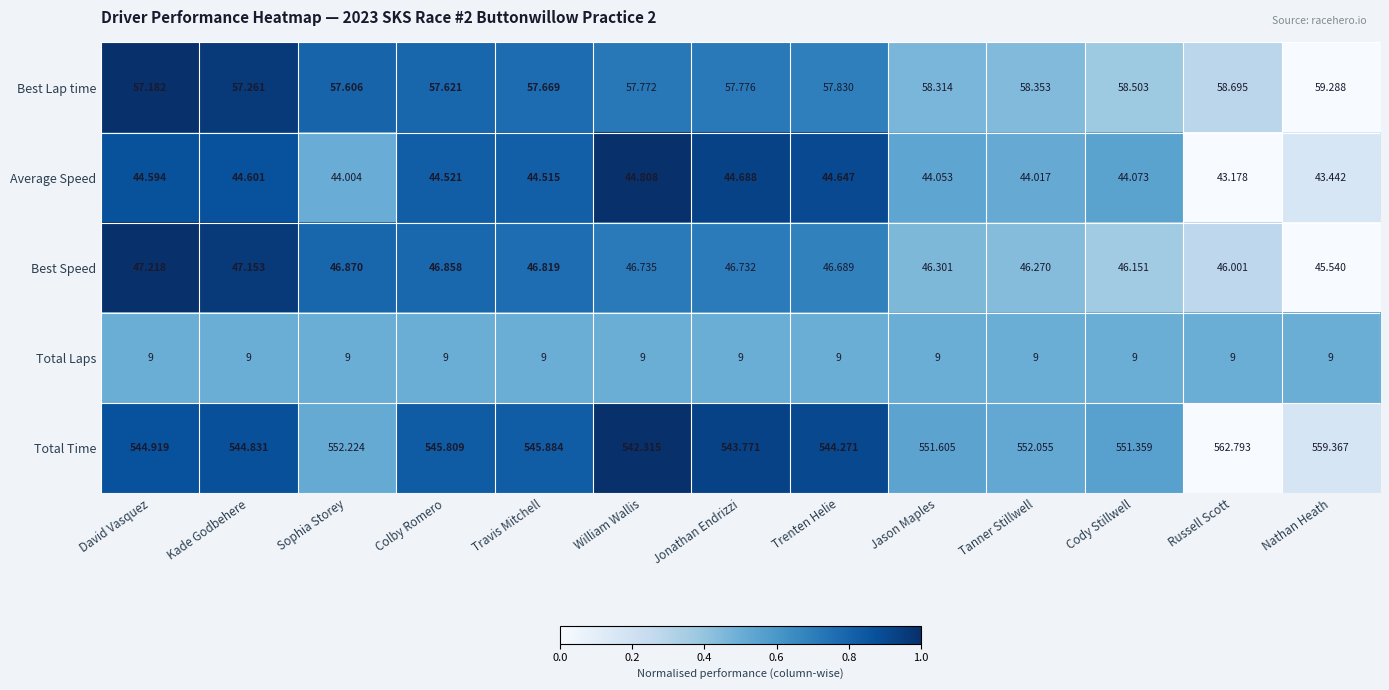

Where does the Average Speed series first go above 44?

David Vasquez